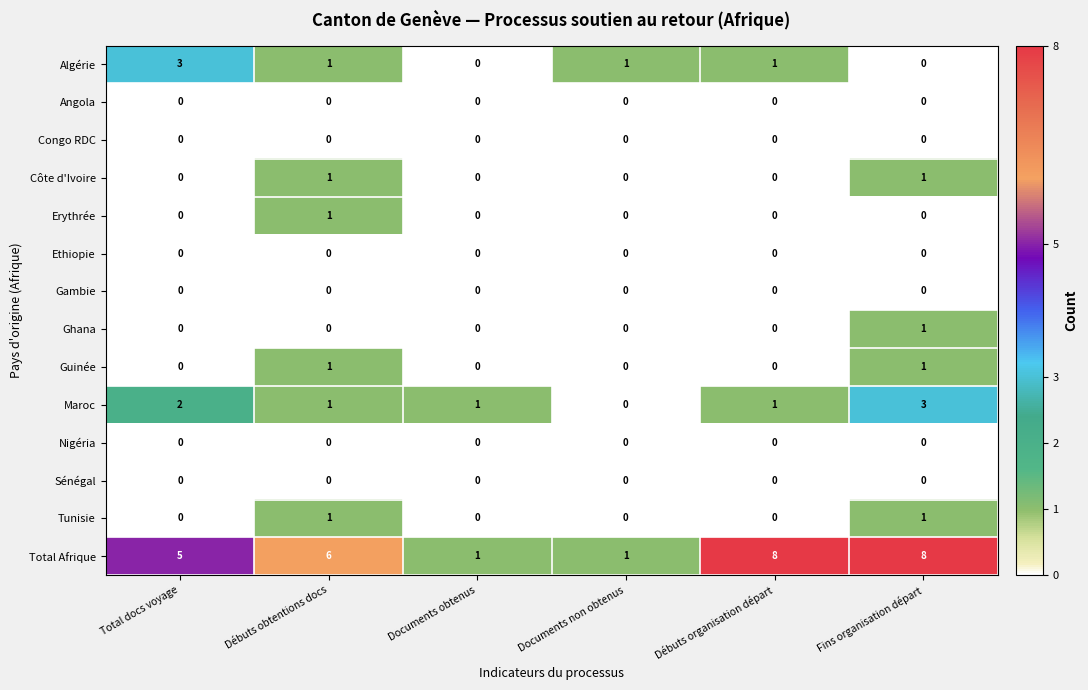

The value of Sénégal at Documents obtenus is 0. True or false?

True